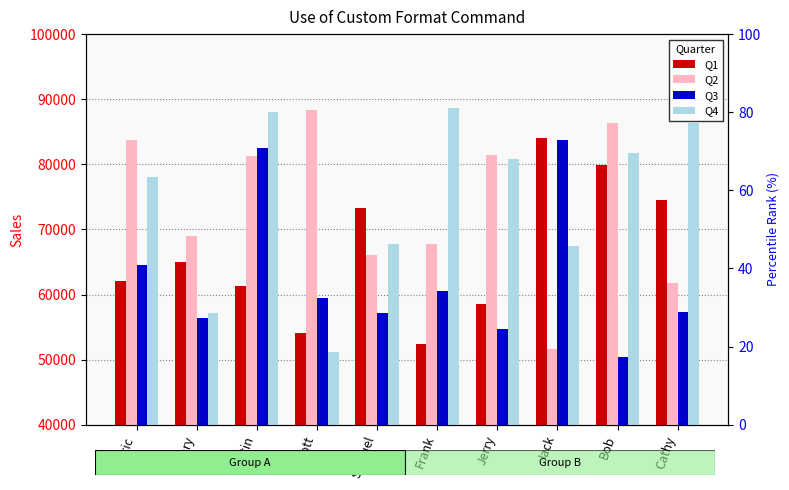

What is the label of the 1st bar from the left?

Eric